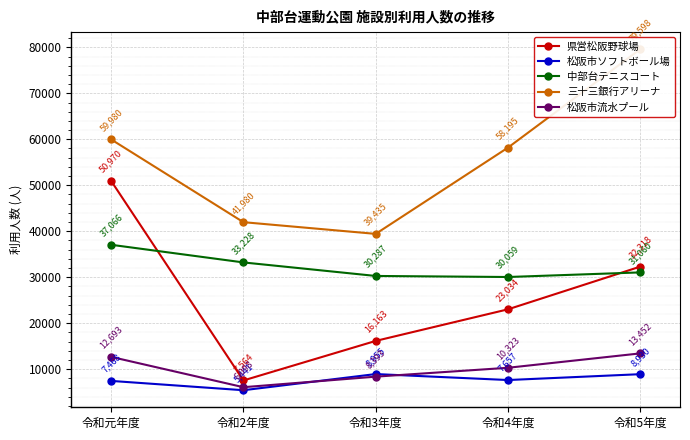

Reading left to right, what are all the values shown in this chart?

県営松阪野球場: 50970	7564	16163	23034	32318
松阪市ソフトボール場: 7468	5441	8955	7657	8930
中部台テニスコート: 37066	33228	30287	30059	31060
三十三銀行アリーナ: 59980	41980	39435	58195	79598
松阪市流水プール: 12693	6098	8393	10323	13452